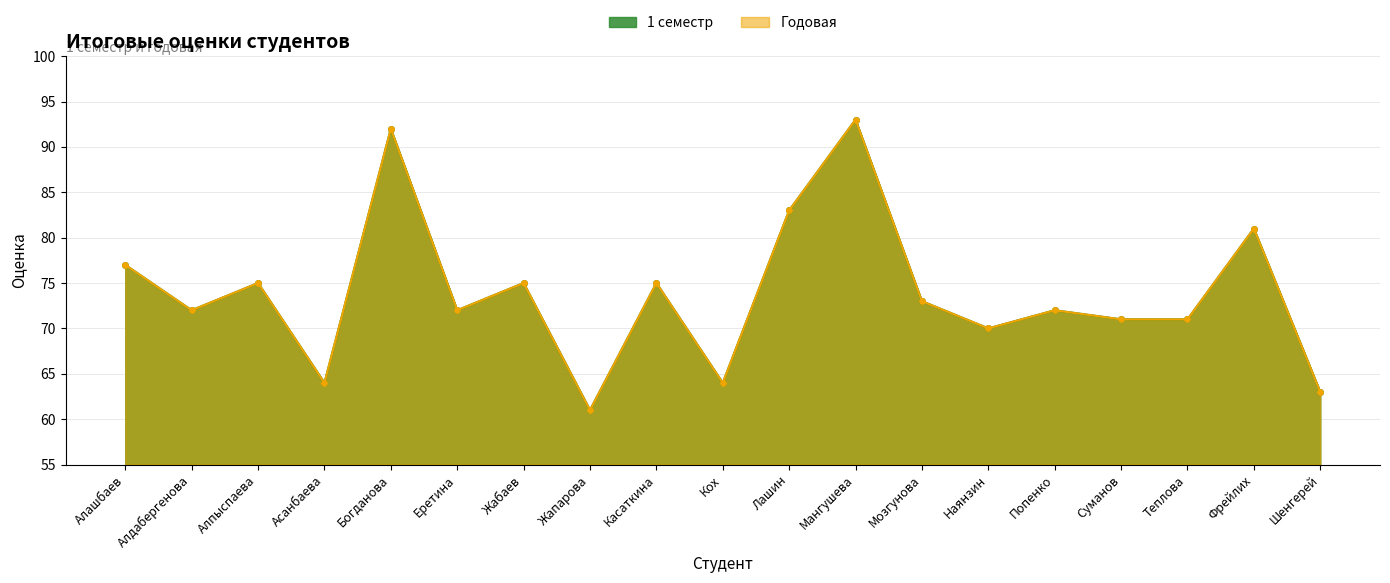

True or false: Годовая and 1 семестр cross at least once.

False